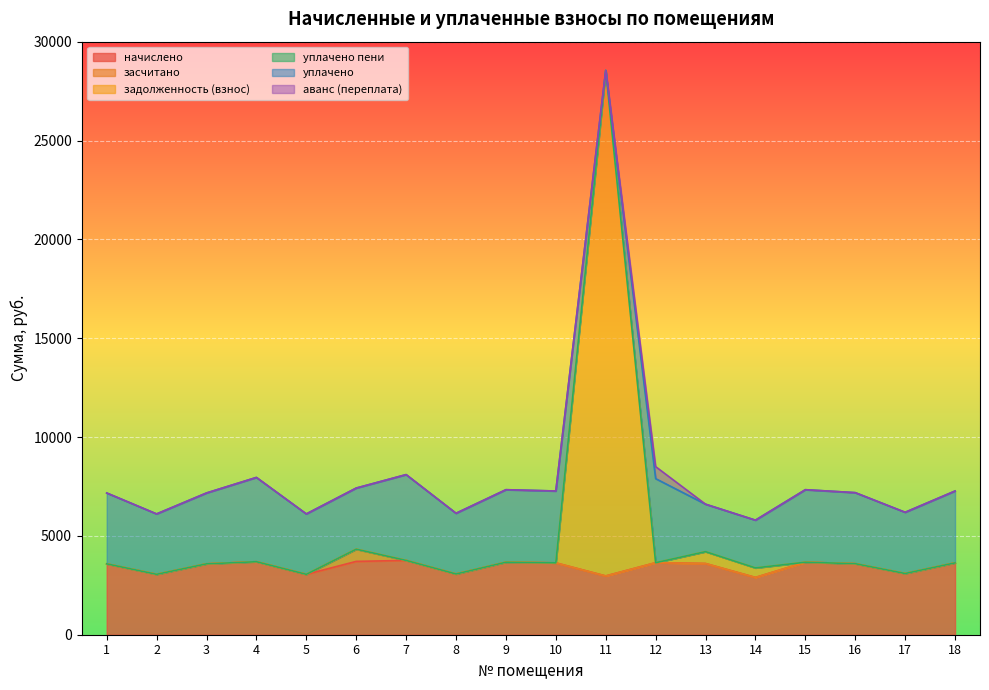

At which category does the chart reach its peak across all series?

11